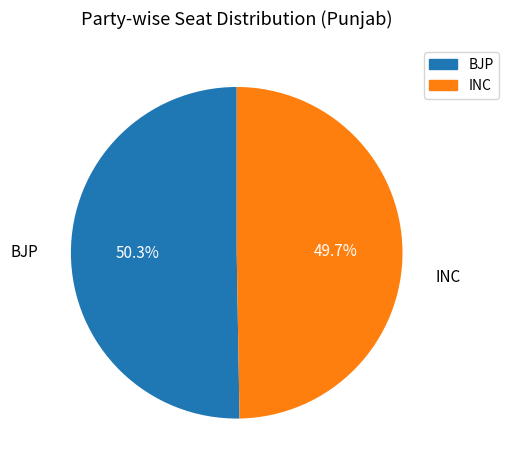

Does any single category account for the majority?

Yes